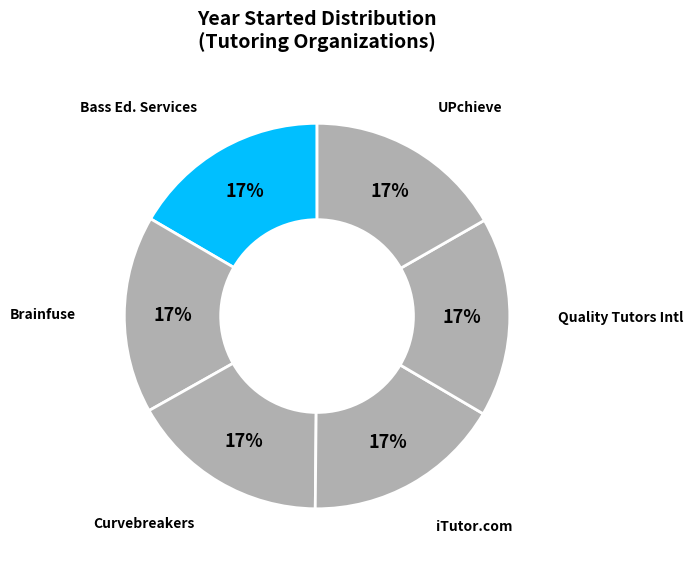

Which category has the smallest portion of the pie?

Brainfuse